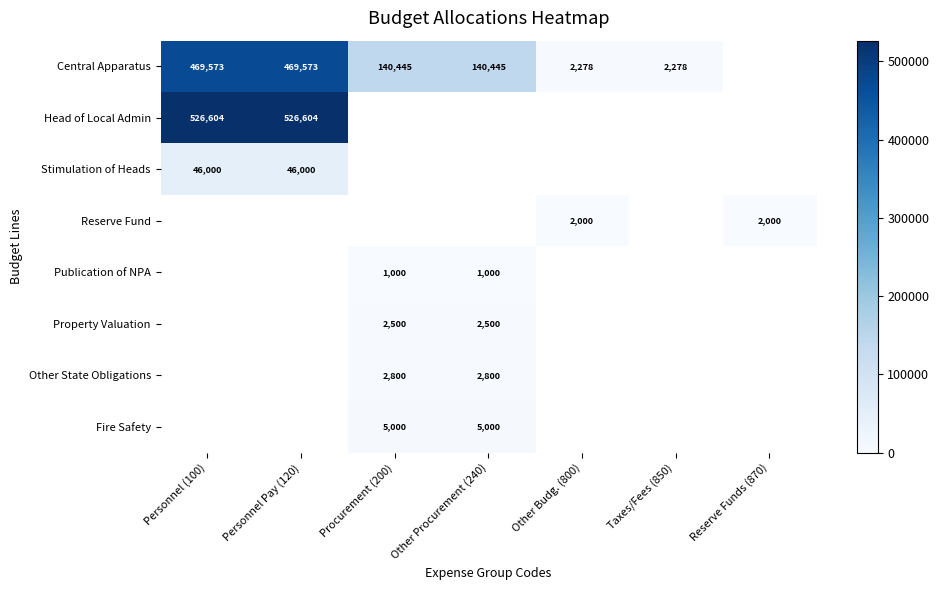

True or false: Central Apparatus has a value of 741816 at Personnel Pay (120).

False